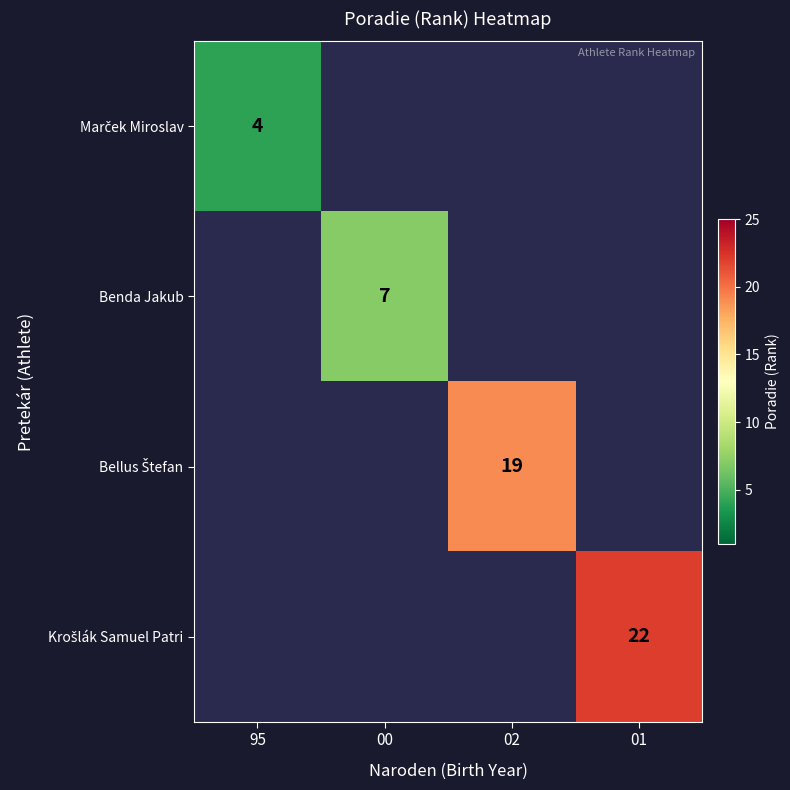

Which series has the widest spread of values?

Marček Miroslav